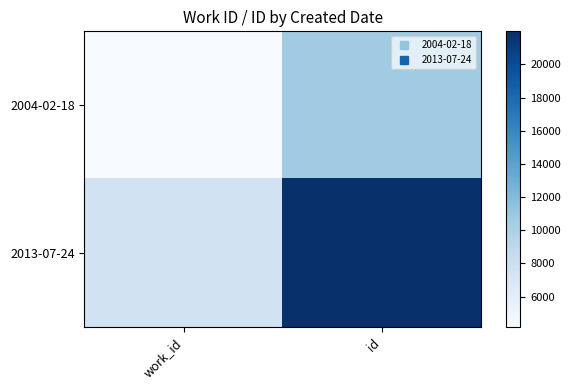

Between id and work_id, which is larger?

id